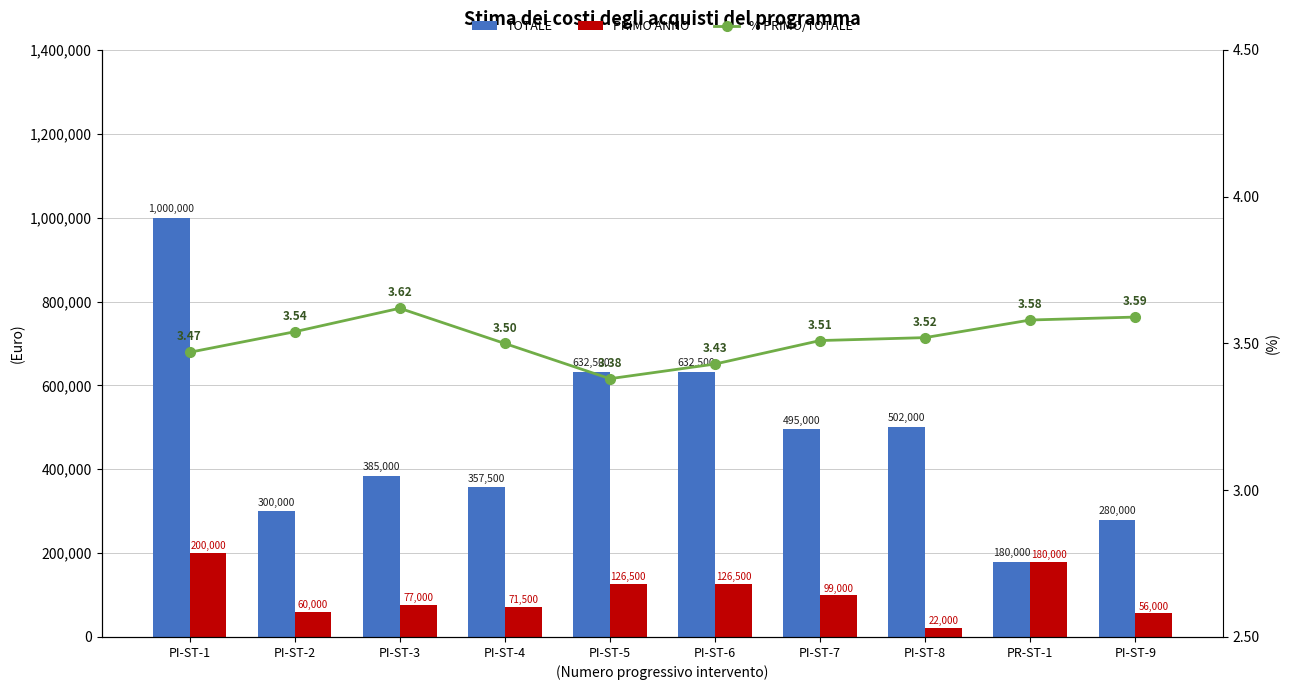

What is the total value across all series at PI-ST-2?

360003.5